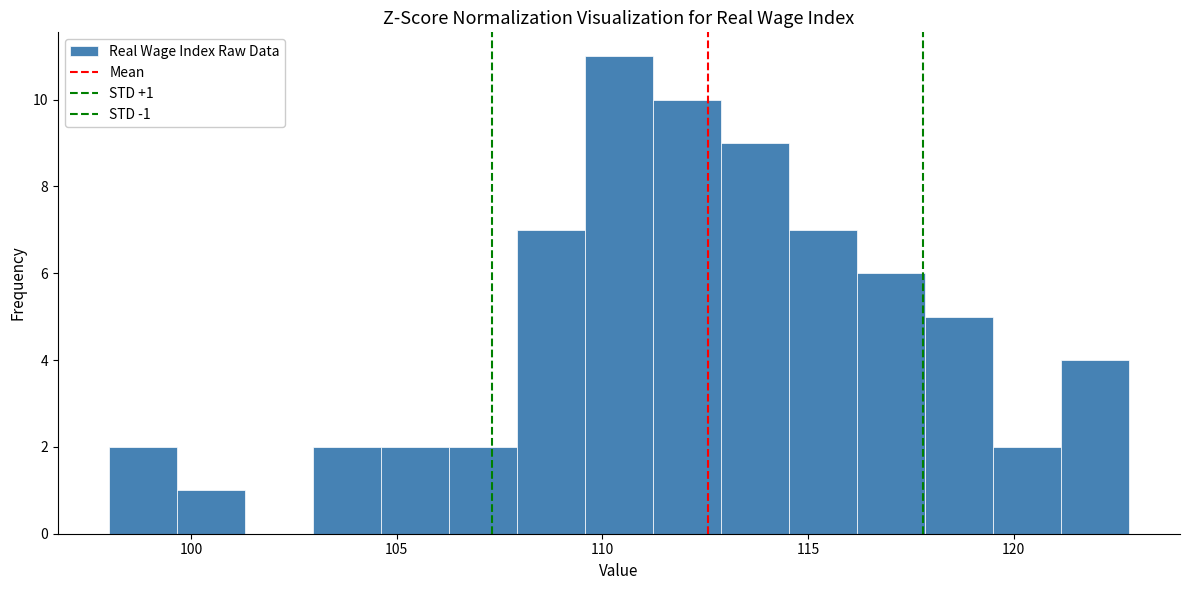

Around what value on the x-axis is the tallest bar? Give the approximate position of its centre, as read against the axis.

110.5